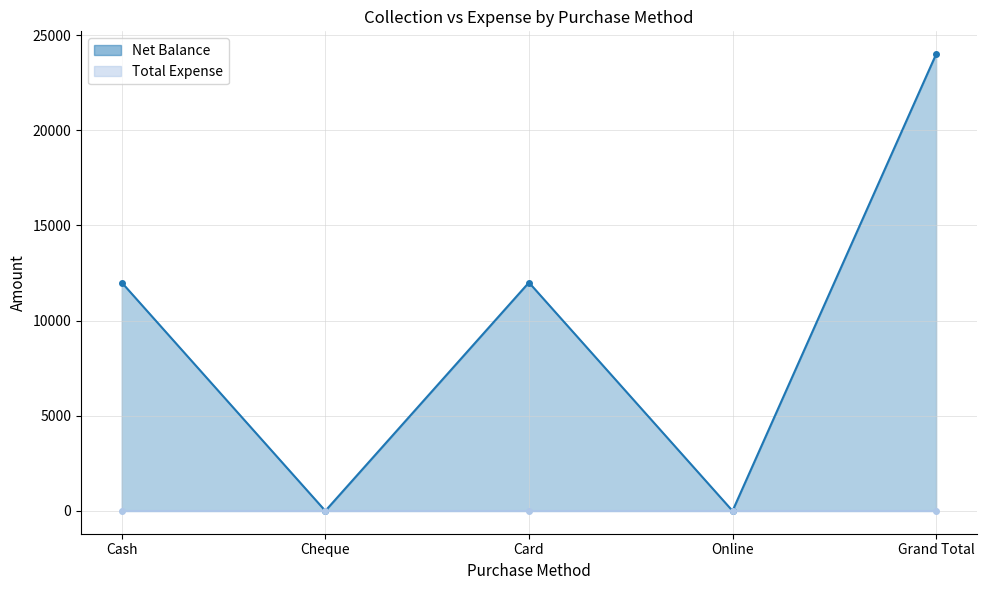

At which category does the chart reach its minimum across all series?

Cheque